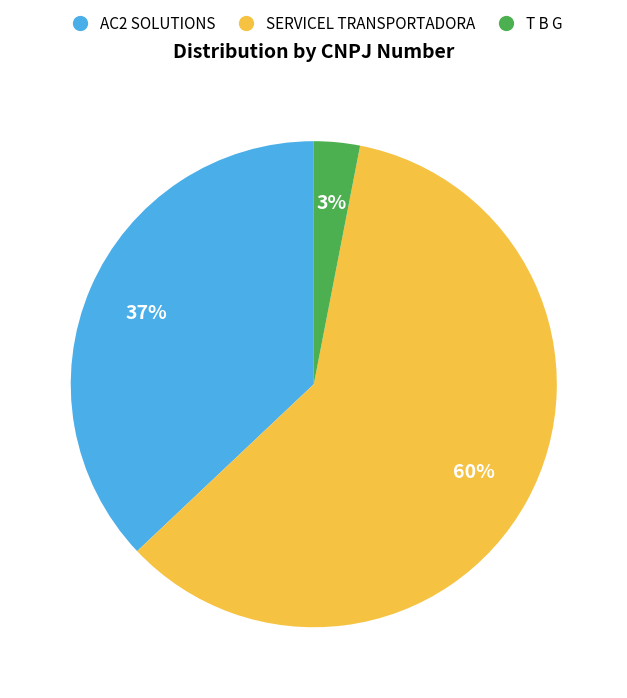

Is it true that T B G is 15% of the pie?

False